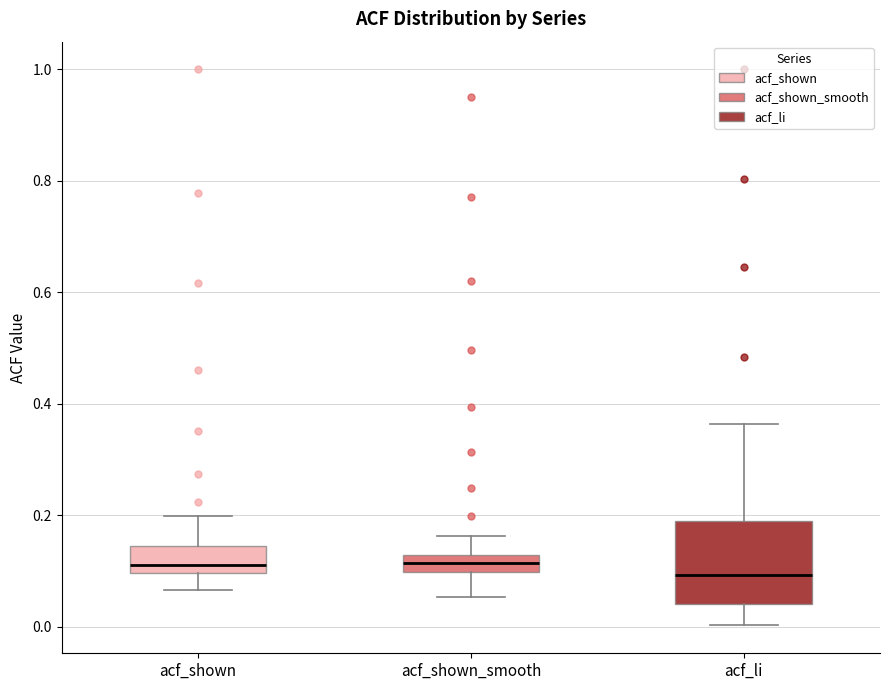

Reading left to right, read every box against the y-axis: the position of its median line, the range the box covers, and the ends of its whiskers. The values are not printed on the chart, so give them approximately, as read against the axis.

acf_shown: median 0.12, box 0.10 to 0.14, whiskers 0.06 to 0.20
acf_shown_smooth: median 0.12 (inside the box), box 0.10 to 0.12, whiskers 0.06 to 0.16
acf_li: median 0.10, box 0.04 to 0.18, whiskers 0.00 to 0.36